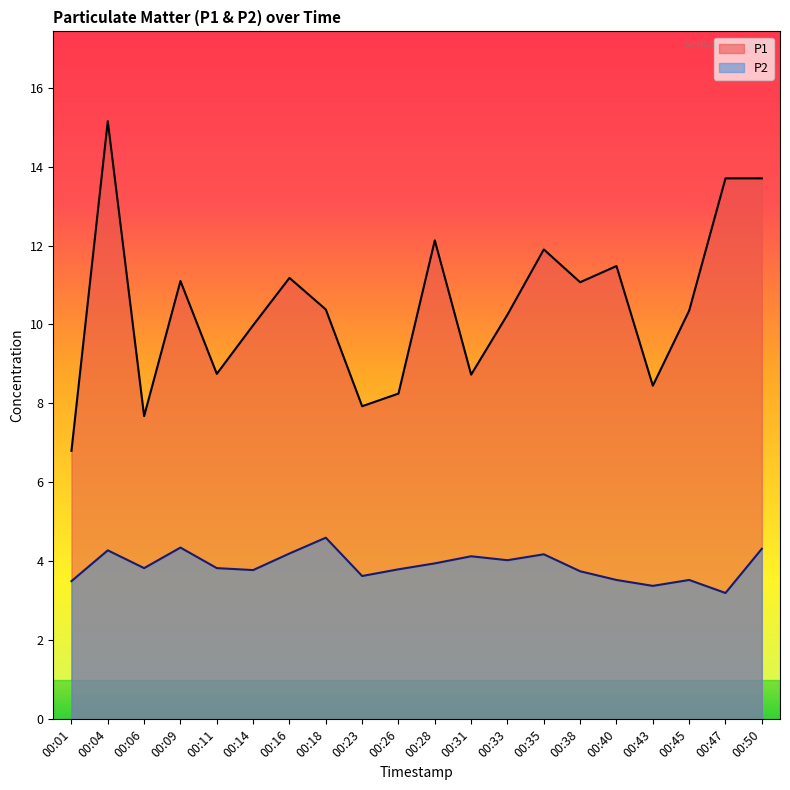

List the series in order of their overall mean, lowest first.

P2, P1